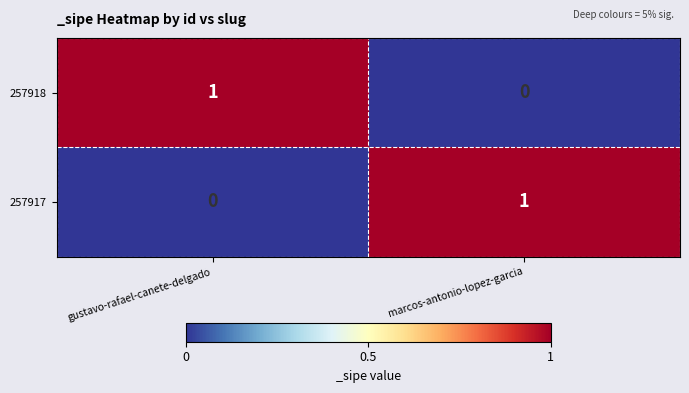

Is it true that 257917 equals 2 at marcos-antonio-lopez-garcia?

False